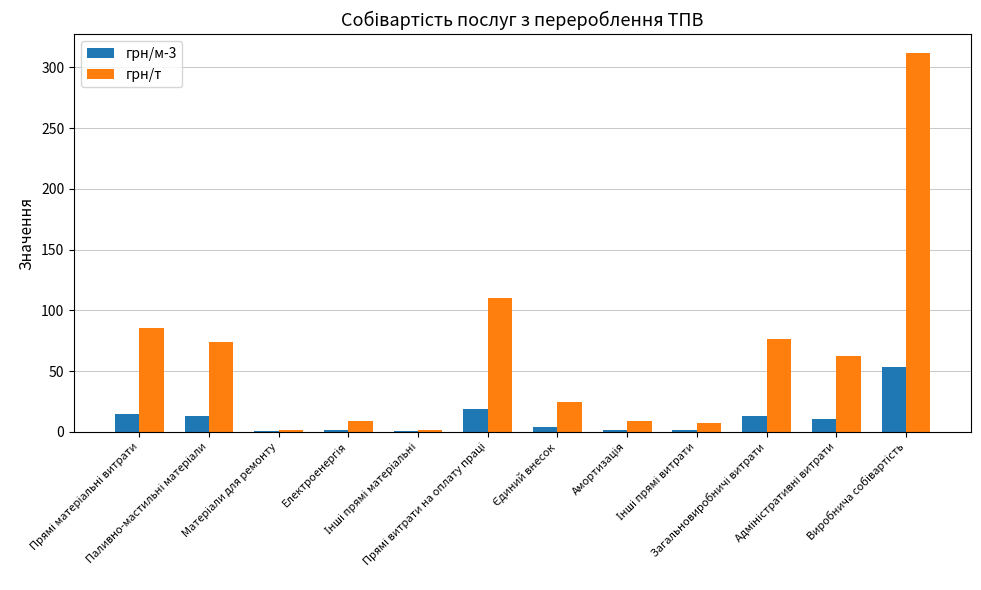

Which series has the largest total across all categories?

грн/т